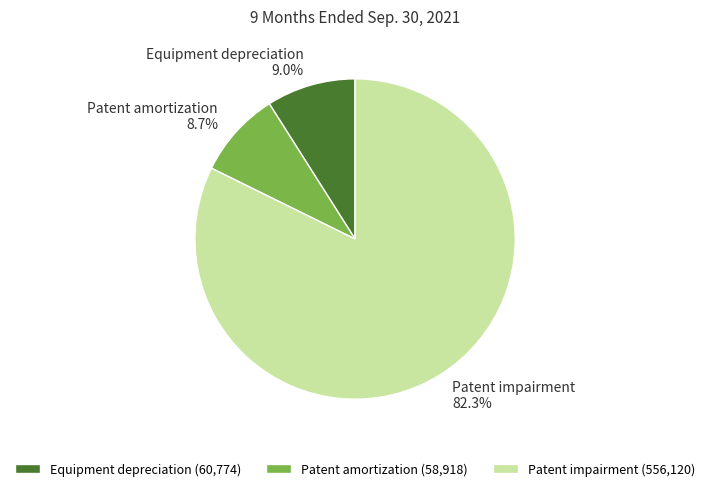

Does any single category account for the majority?

Yes